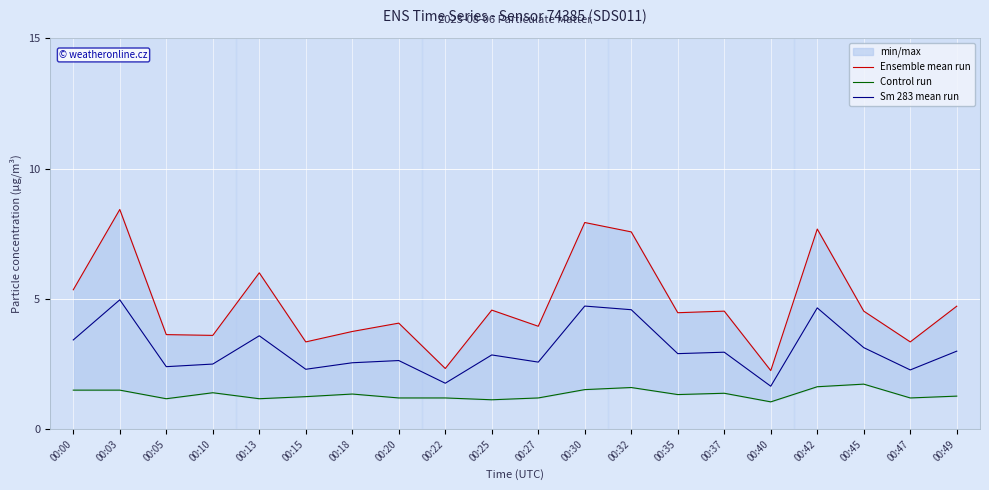

List the series in order of their overall mean, highest first.

Ensemble mean run, Sm 283 mean run, Control run